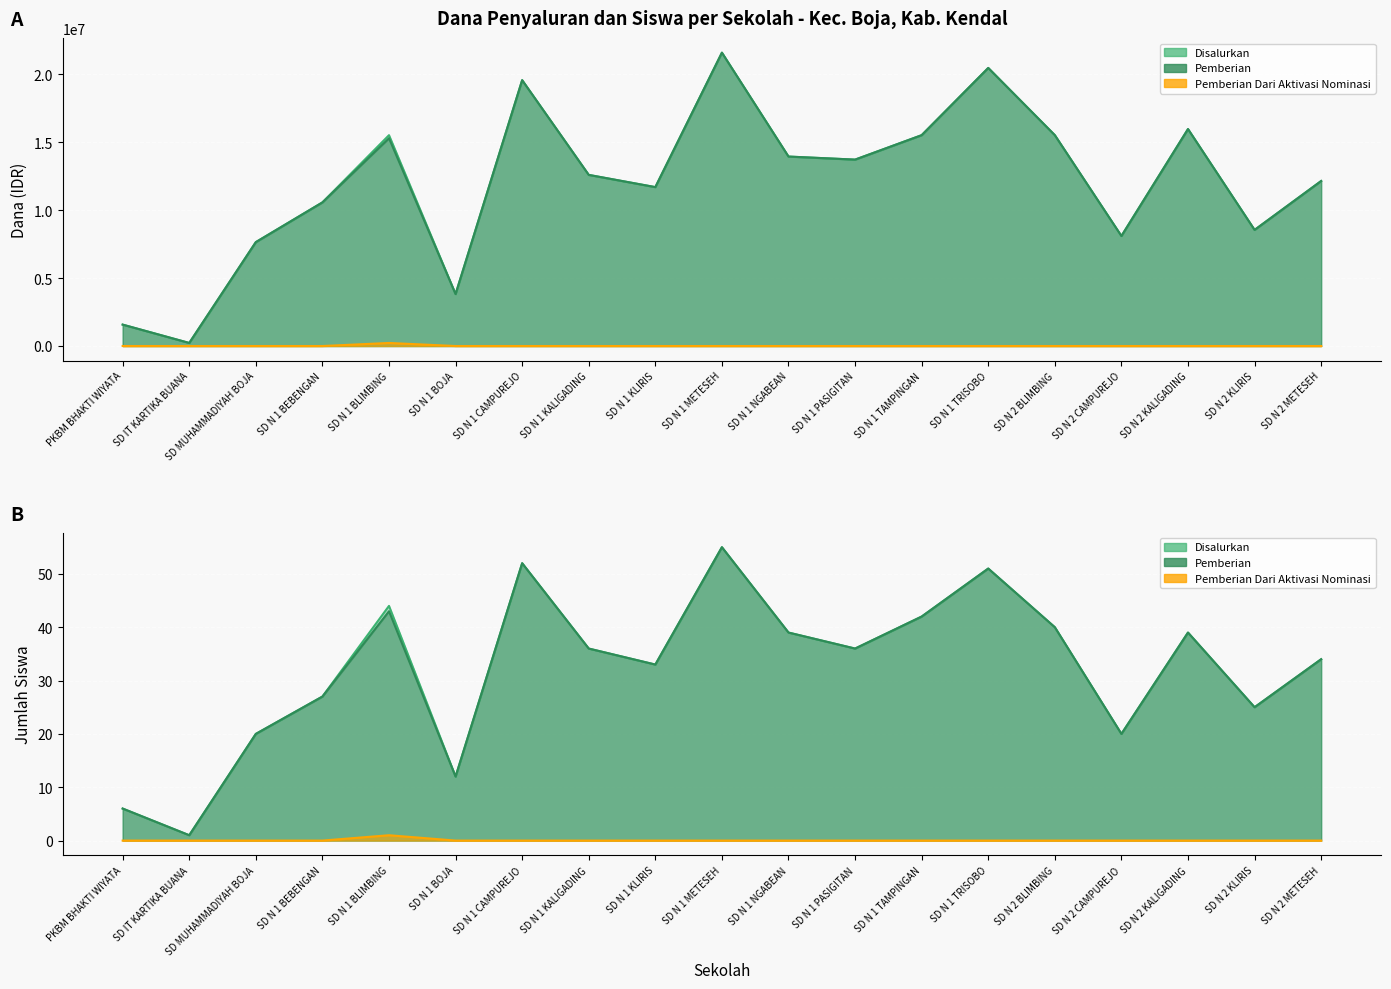

The Pemberian Dari Aktivasi Nominasi (Dana) series shows 83184 at SD IT KARTIKA BUANA. True or false?

False